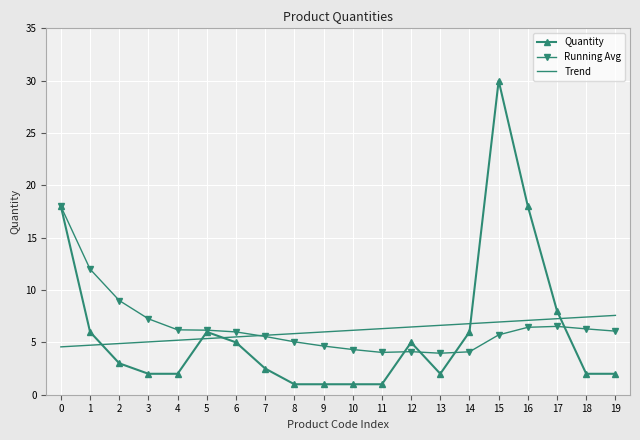

The Trend series shows 4.6 at 0. True or false?

True